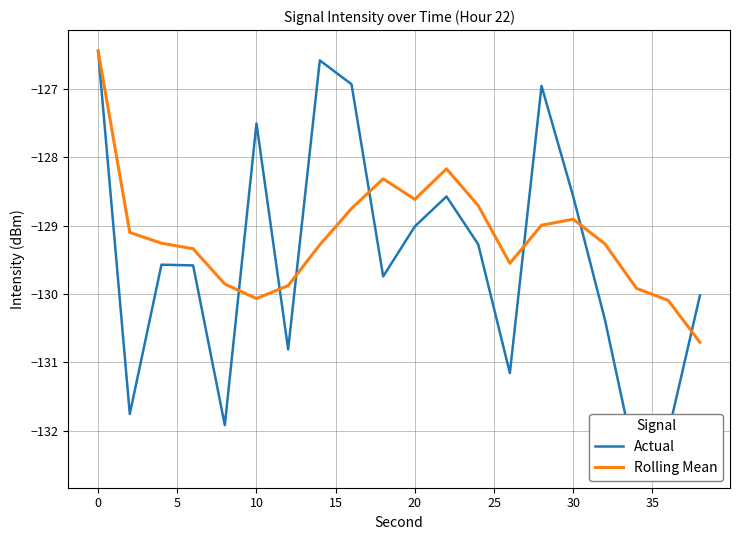

How many data points in Actual are above -129?

7